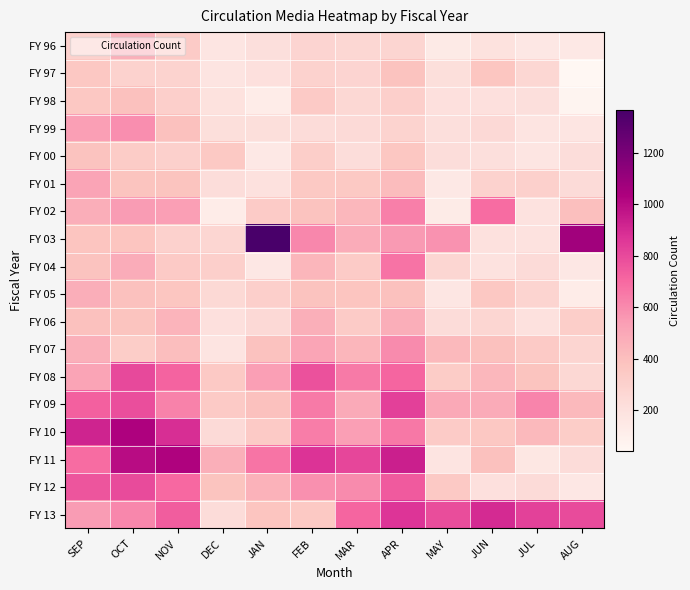

Which series has the widest spread of values?

FY 03